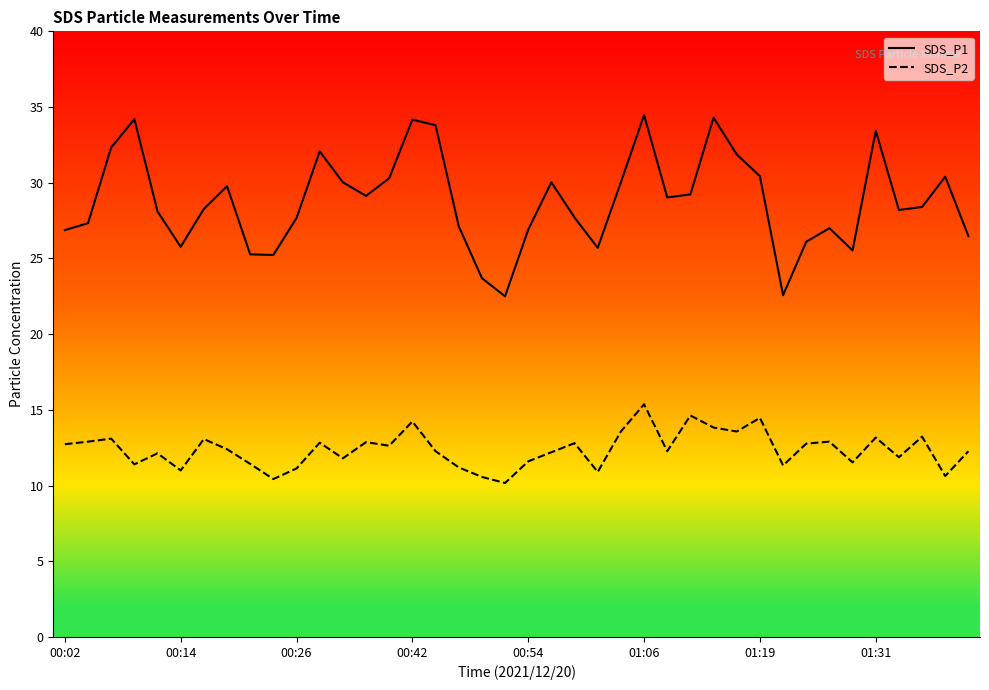

Which series has the widest spread of values?

SDS_P1